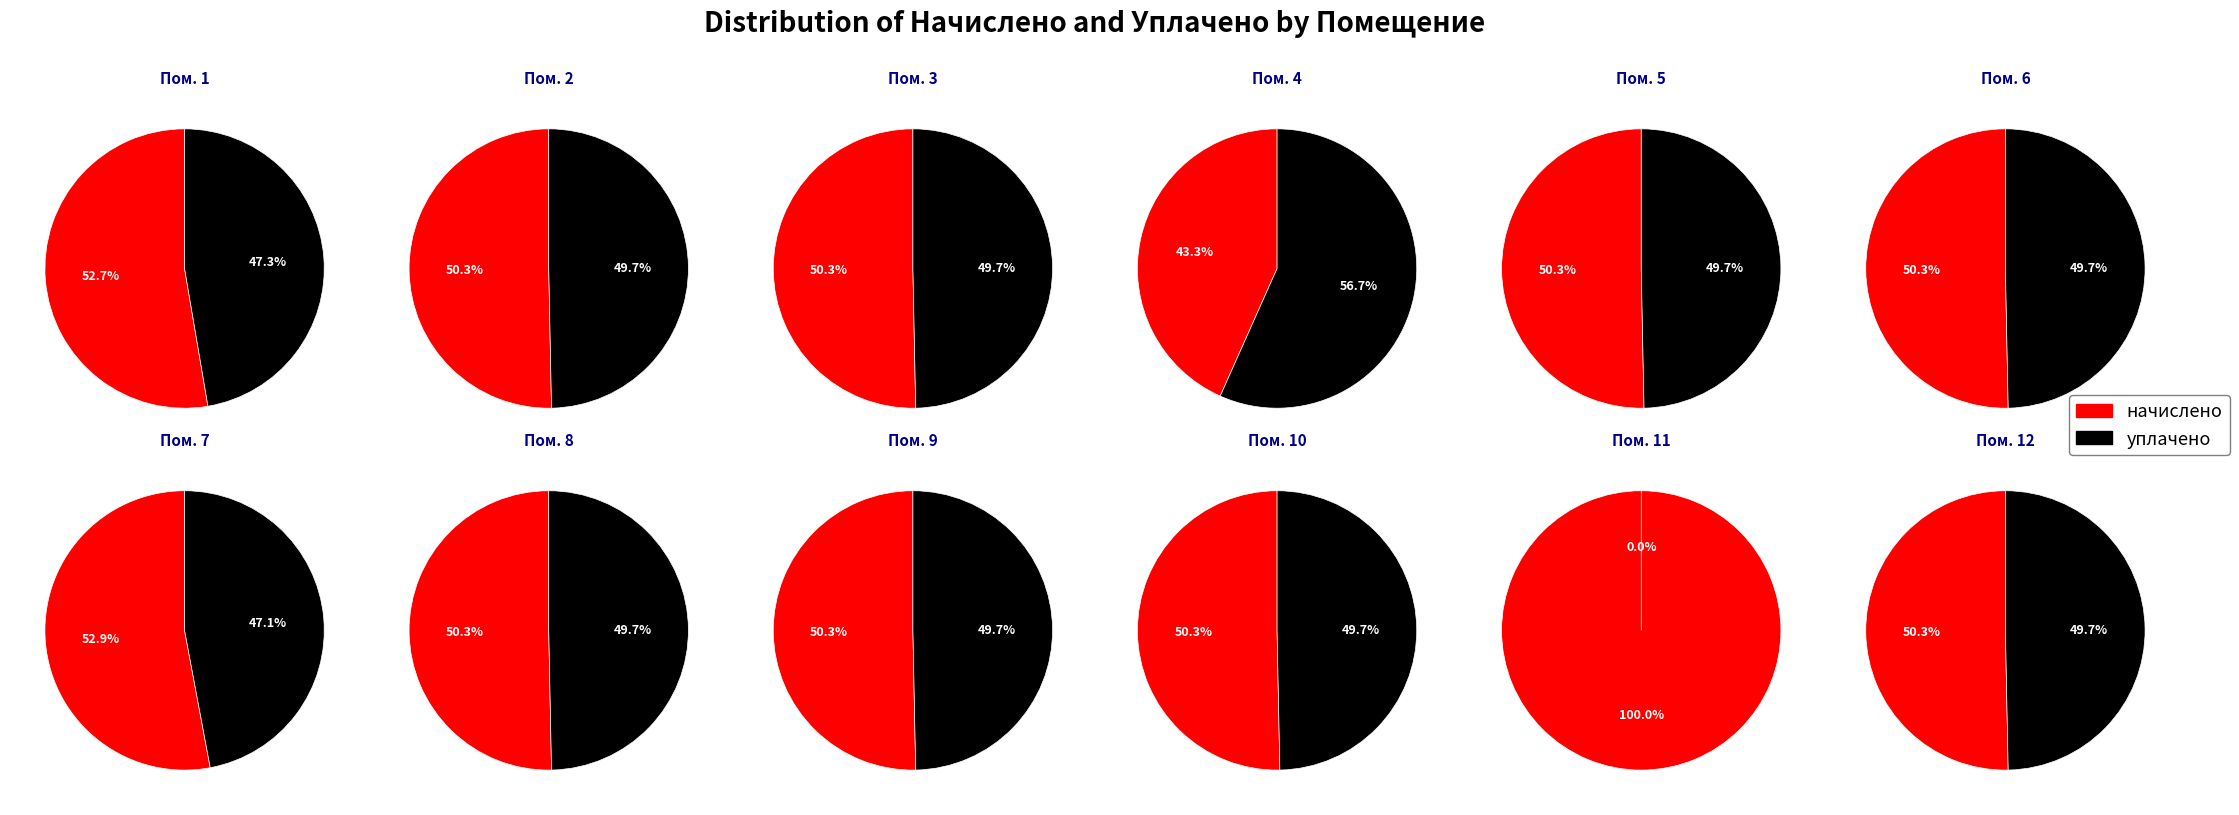

Which series has the widest spread of values?

уплачено